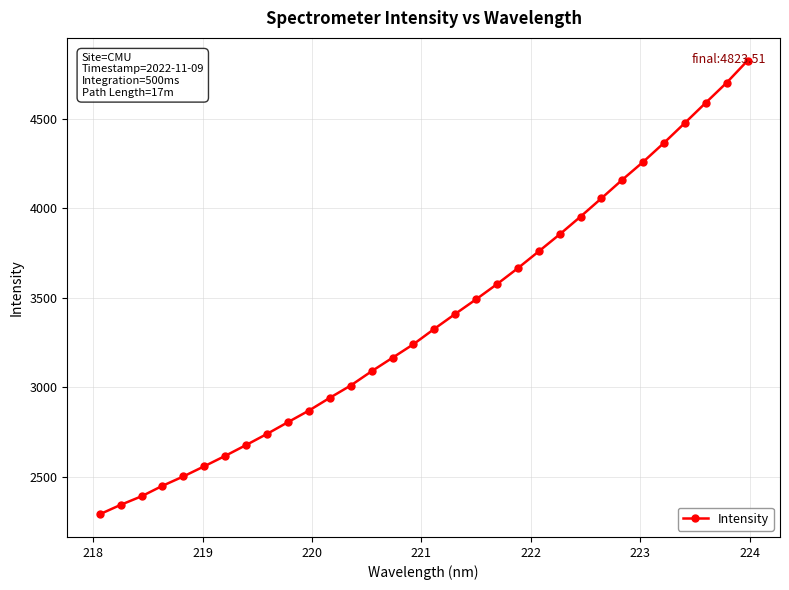

What is the smallest value displayed?

2292.3